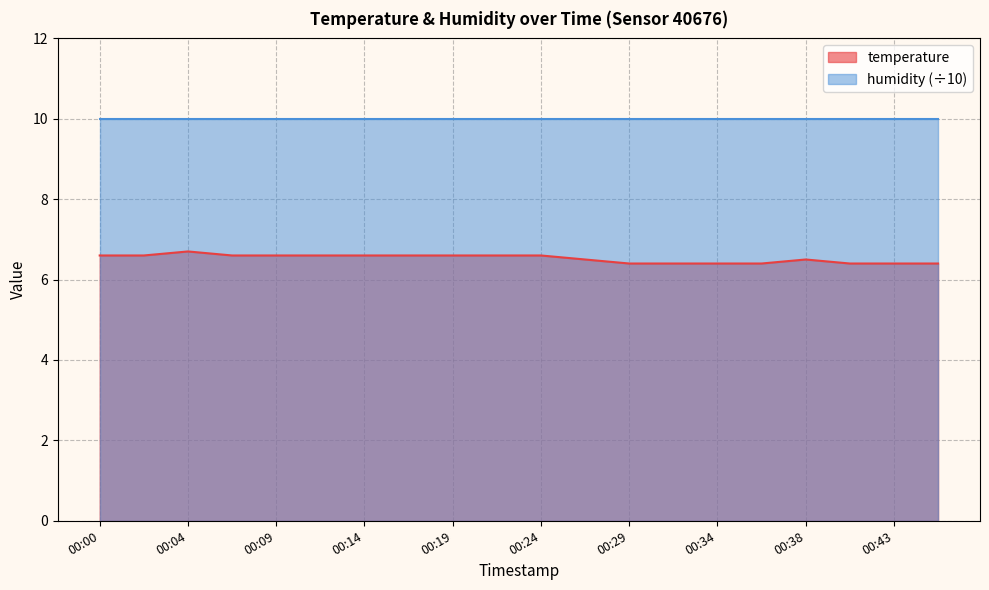

Does the chart have visible grid lines?

Yes